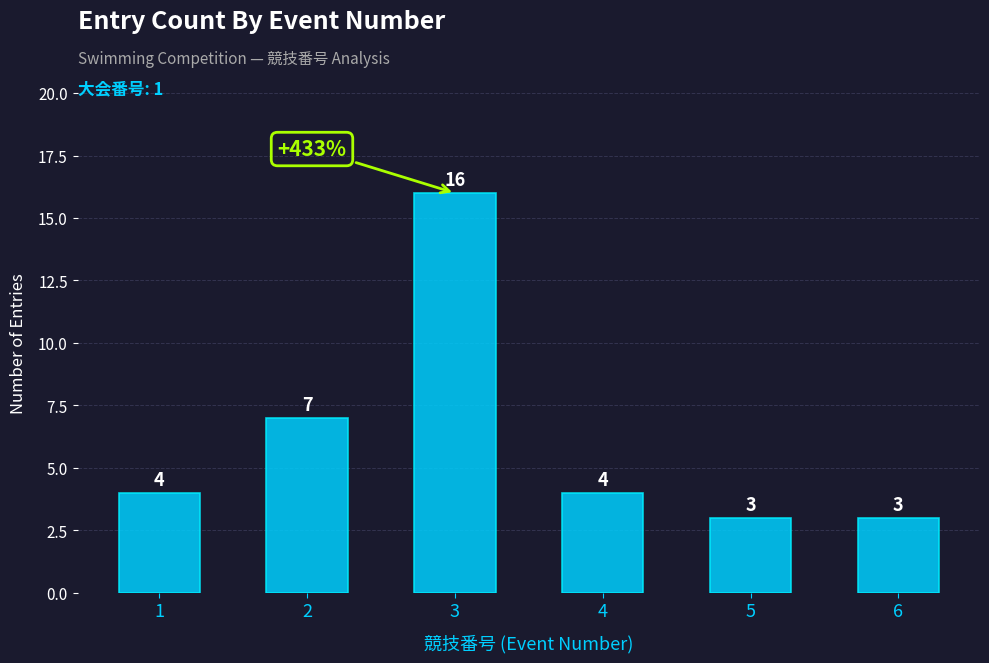

Which has a higher value, 1 or 3?

3